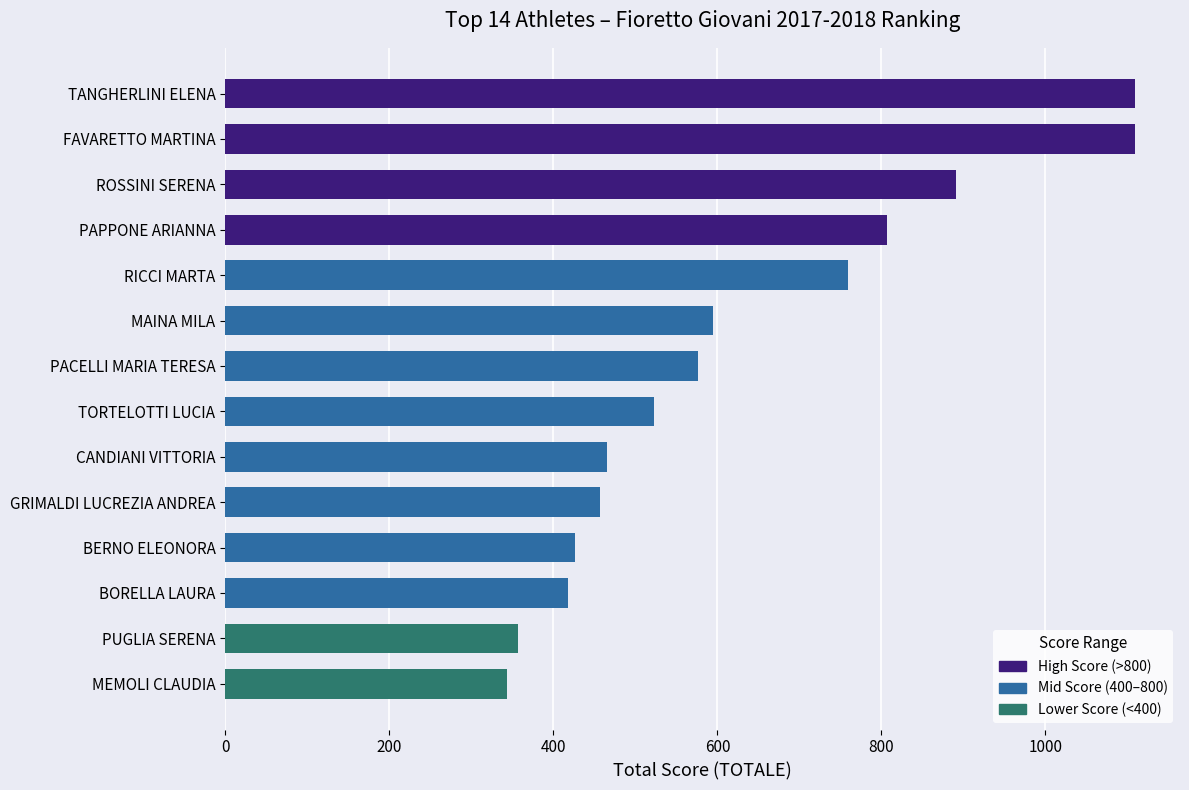

Reading top to bottom, list all the values displayed in this chart.

1108.5	1108.5	891.3	806.6	758.7	595.2	576.1	522.2	466.0	457.4	426.3	417.9	357.5	343.7